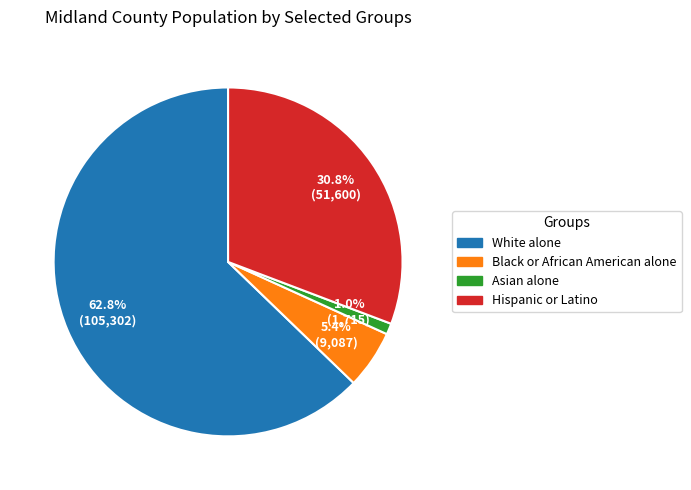

To the nearest percent, what percentage of the pie is White alone?

63%